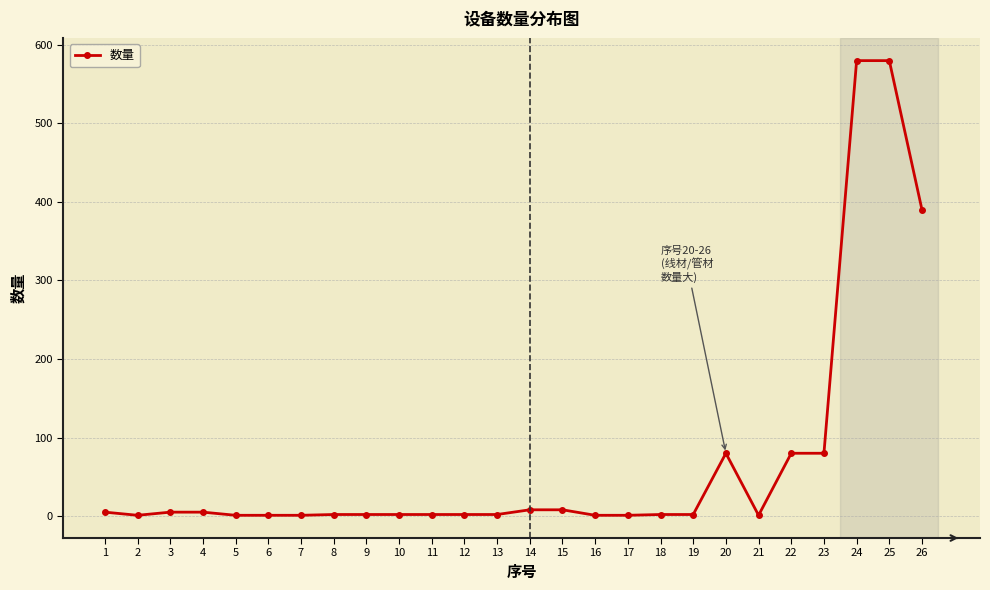

The value at 22 is 80. True or false?

True